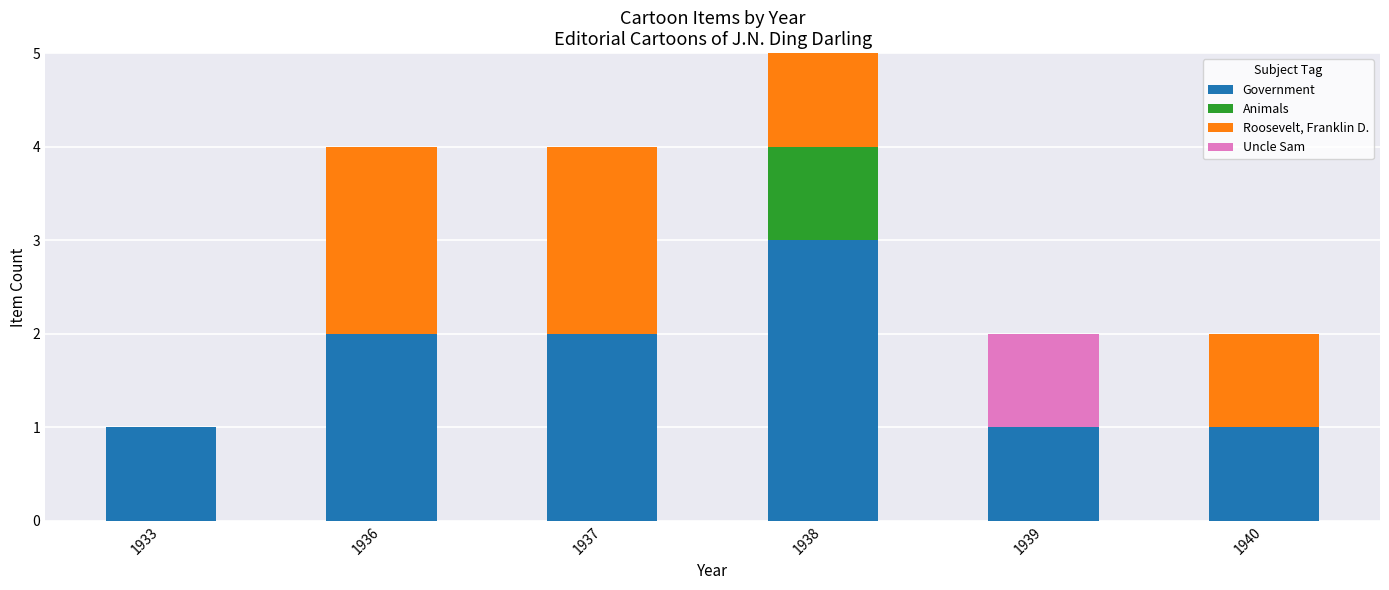

Reading left to right, what are the values for Government?

1933=1	1936=2	1937=2	1938=3	1939=1	1940=1